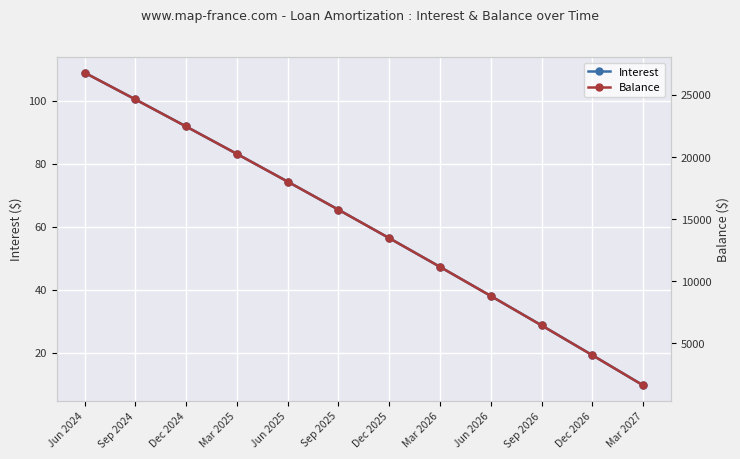

At which label does Balance first exceed 15761?

Jun 2024